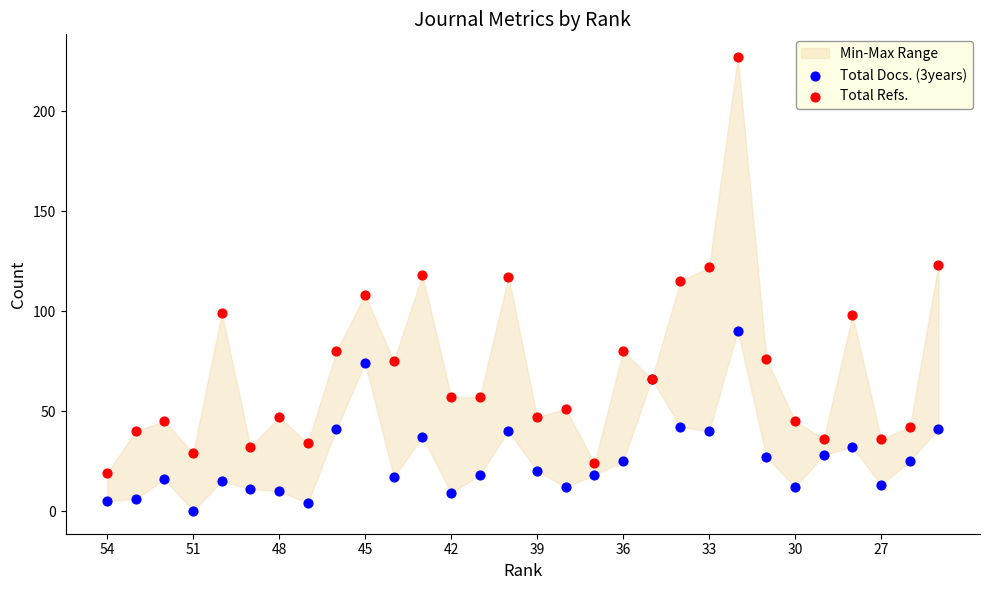

Which series contains the lowest Y value?

Total Docs. (3years)